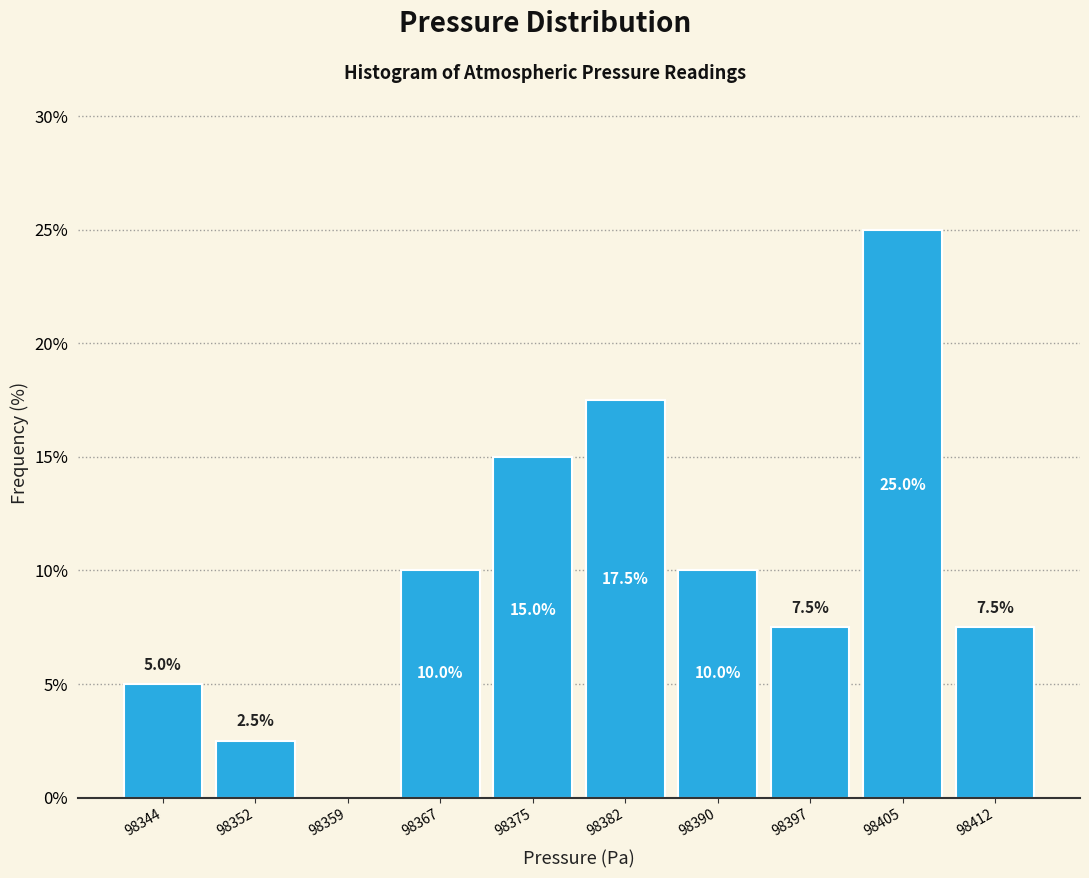

Reading left to right, list all the values displayed in this chart.

98344=5.0	98352=2.5	98359=0.0	98367=10.0	98375=15.0	98382=17.5	98390=10.0	98397=7.5	98405=25.0	98412=7.5